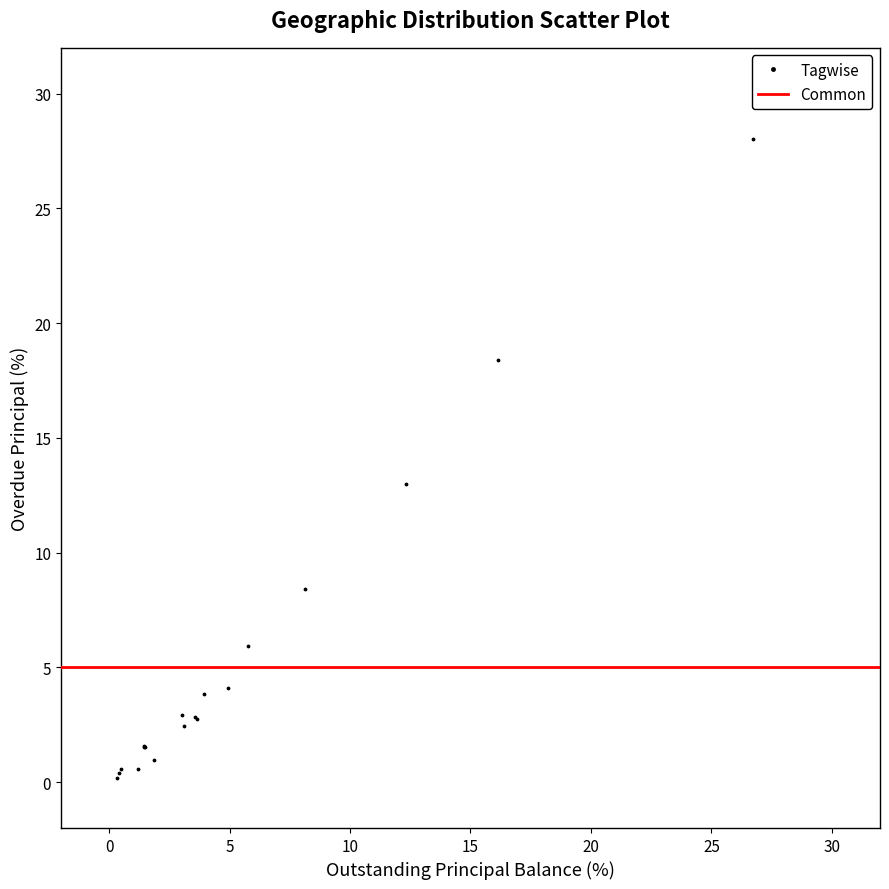

What Y value in the scatter plot is closest to 14?

13.0